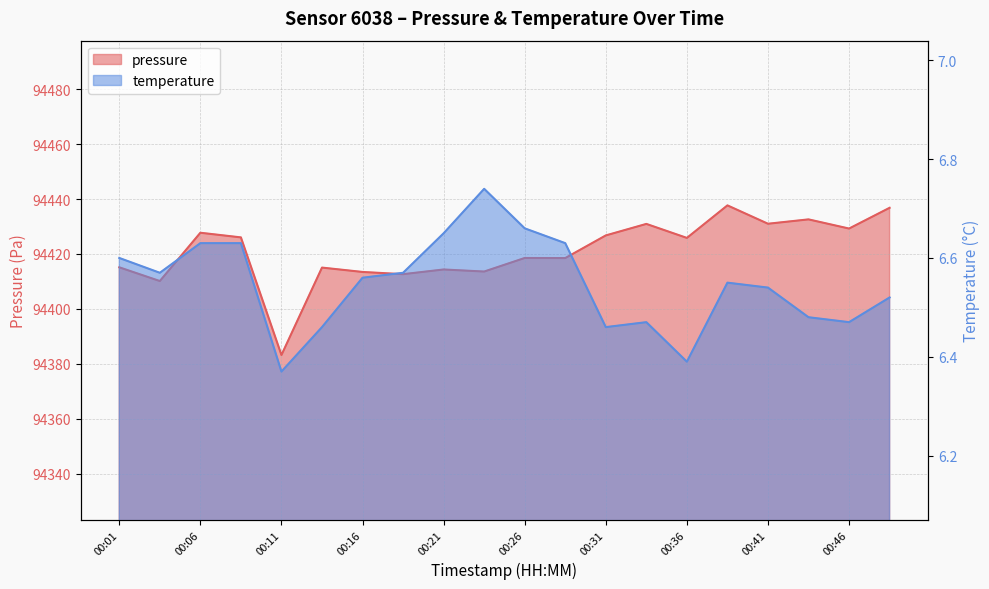

What is the difference between the highest and lowest values at 00:21?

94407.7